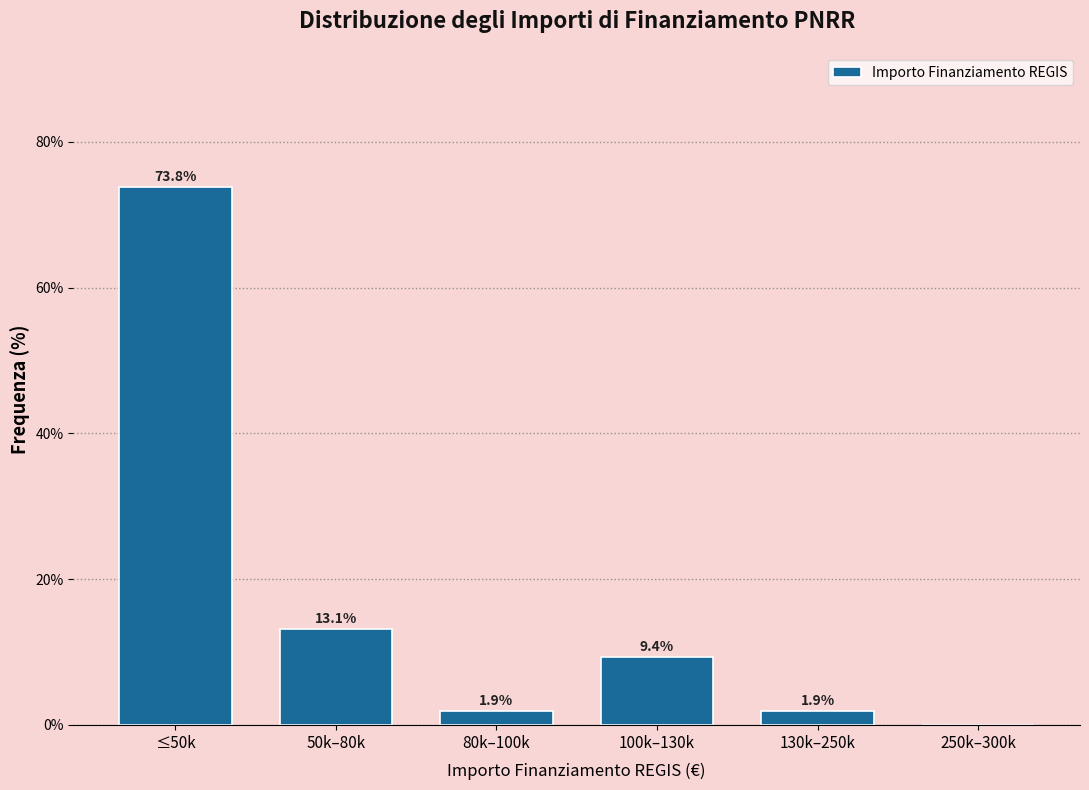

Reading left to right, what are all the values shown in this chart?

≤50k=73.8	50k–80k=13.1	80k–100k=1.9	100k–130k=9.4	130k–250k=1.9	250k–300k=0.0